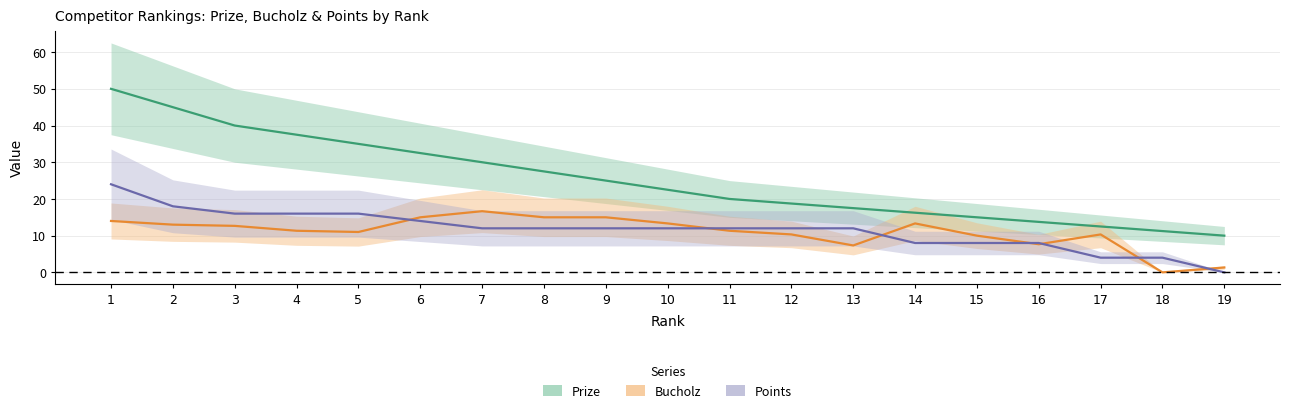

Rank the categories by Points value from lowest to highest.

19, 17, 18, 14, 15, 16, 7, 8, 9, 10, 11, 12, 13, 6, 3, 4, 5, 2, 1